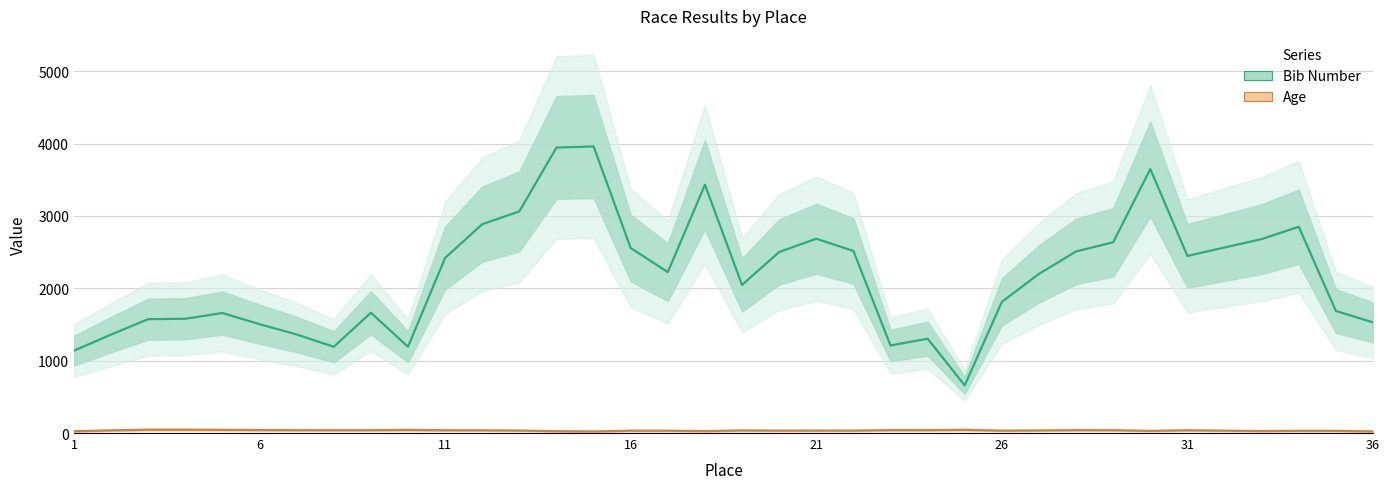

How many interior local peaks does the Bib Number series have?

8